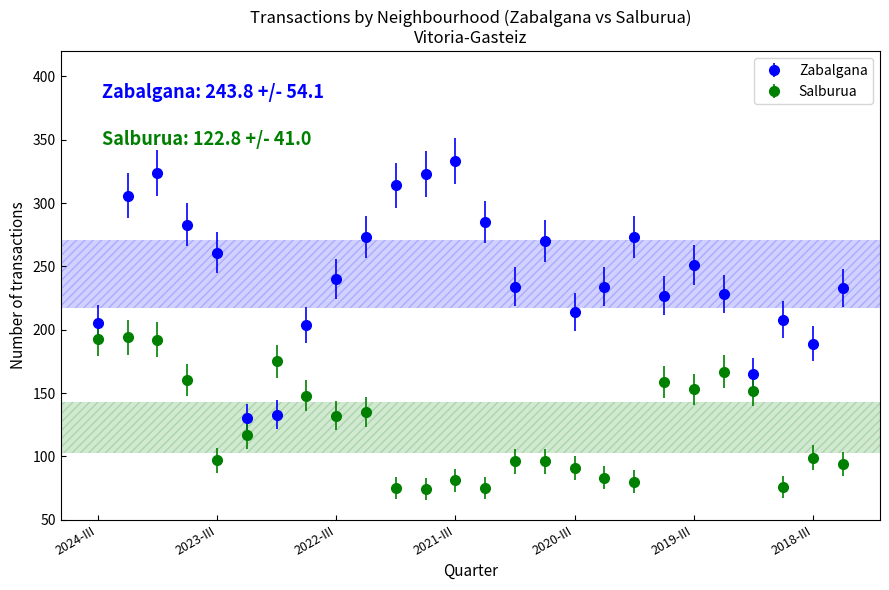

What is the difference between the maximum and minimum values in the Salburua series?

120